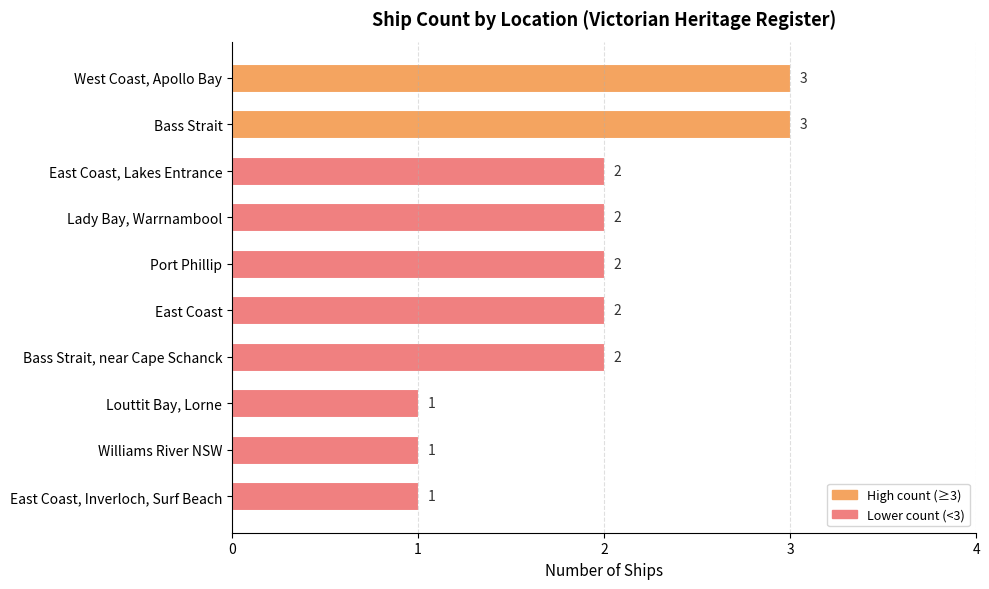

What is the sum of the values at Port Phillip and East Coast?

4